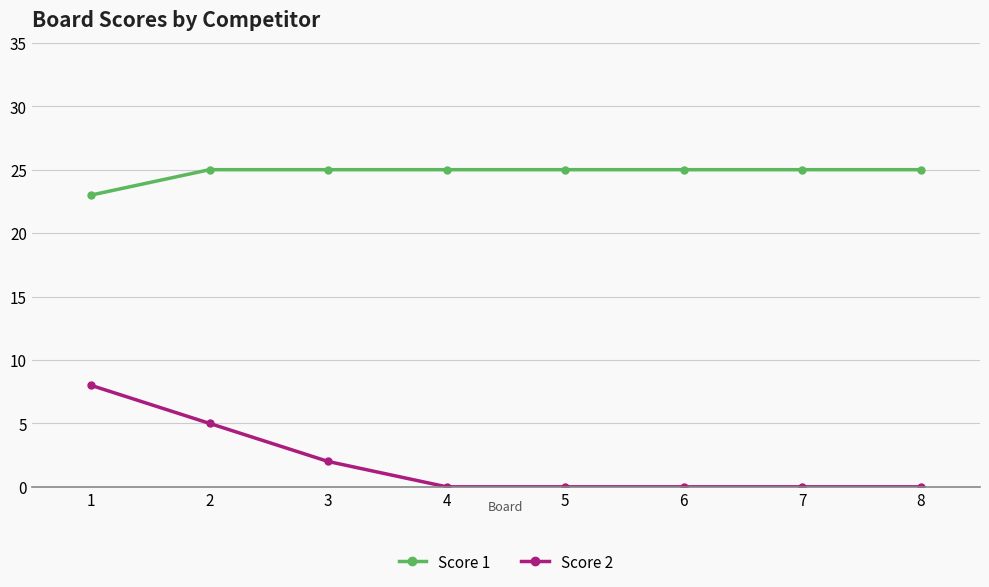

Which series has the largest range (max minus min)?

Score 2